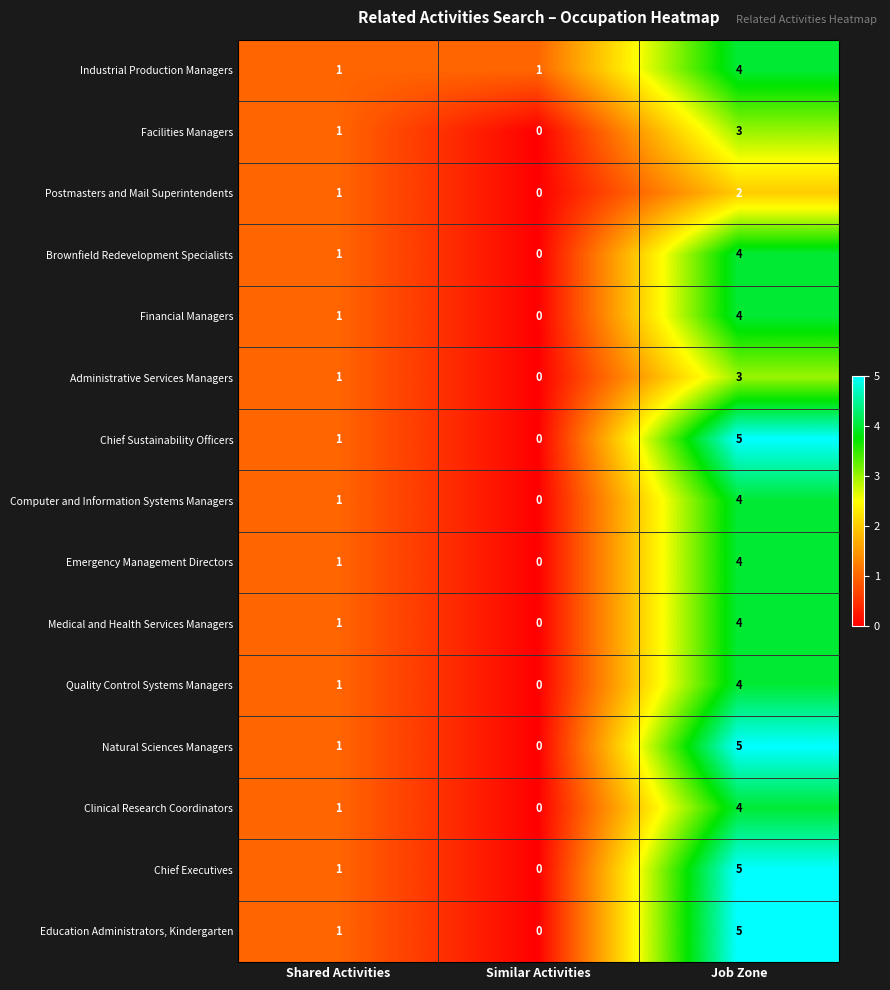

List the labels in order of Administrative Services Managers value, largest first.

Job Zone, Shared Activities, Similar Activities